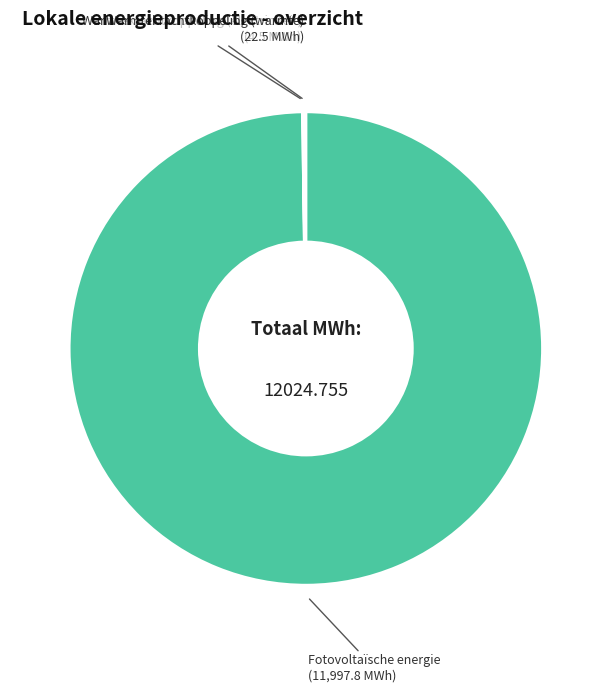

Does any single category account for the majority?

Yes